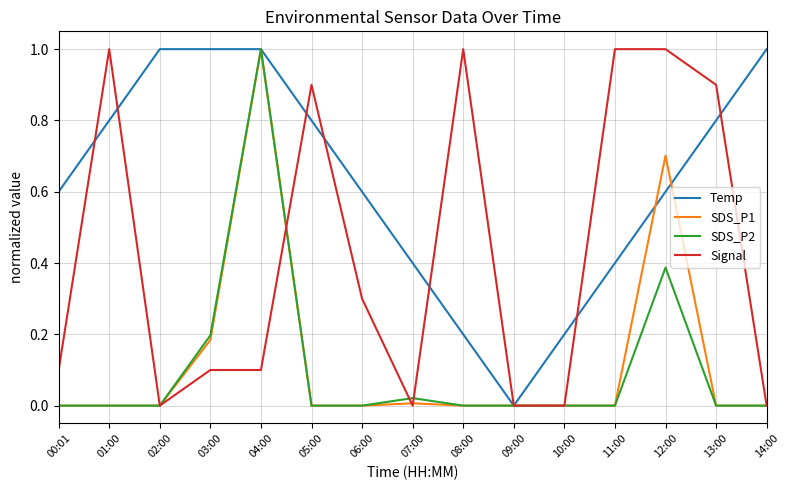

What position from the left is 12:00?

13